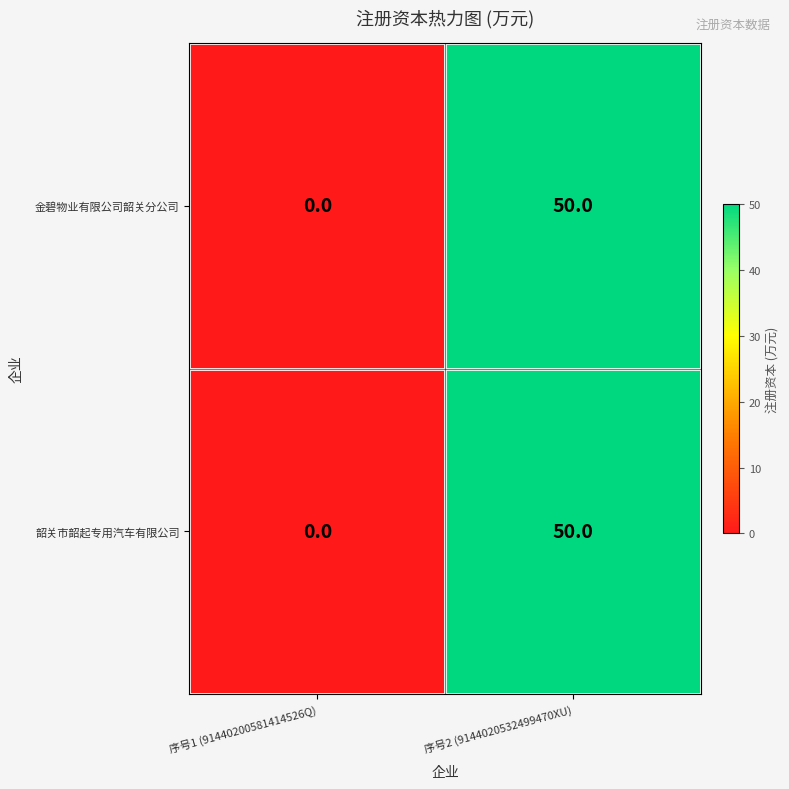

At which category is the sum across all series the highest?

序号2 (9144020532499470XU)